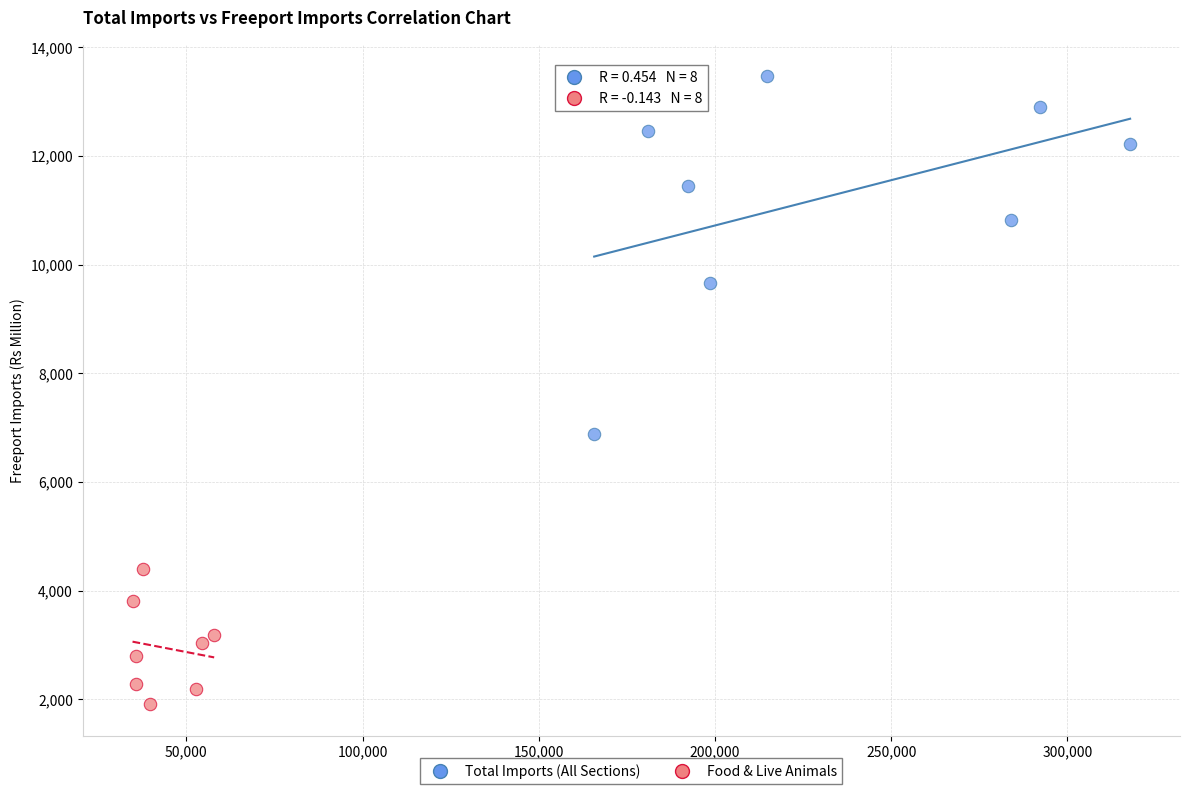

What are all the series names shown in the legend?

Total Imports (All Sections), Food & Live Animals